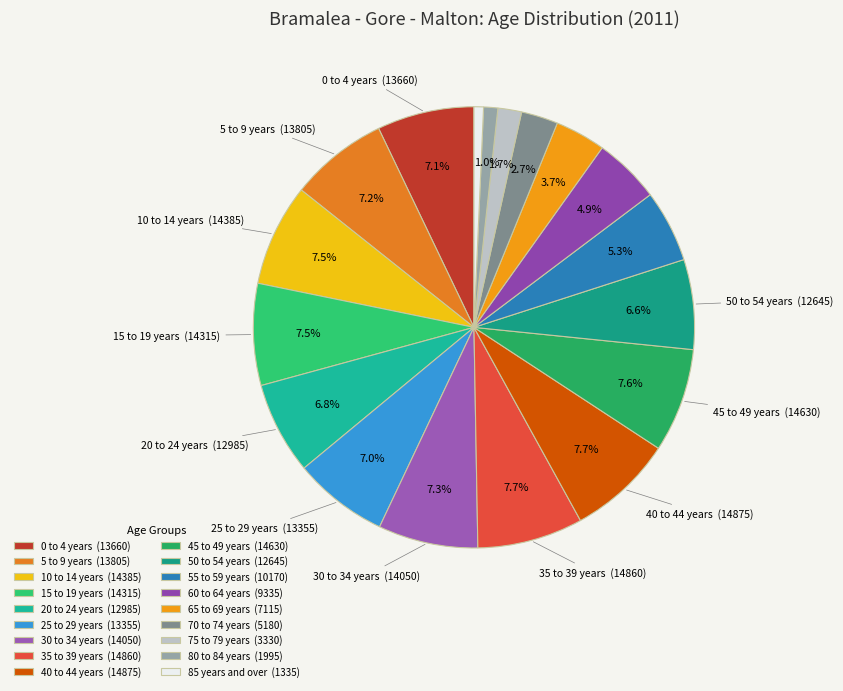

Count the number of slices in the pie.

18